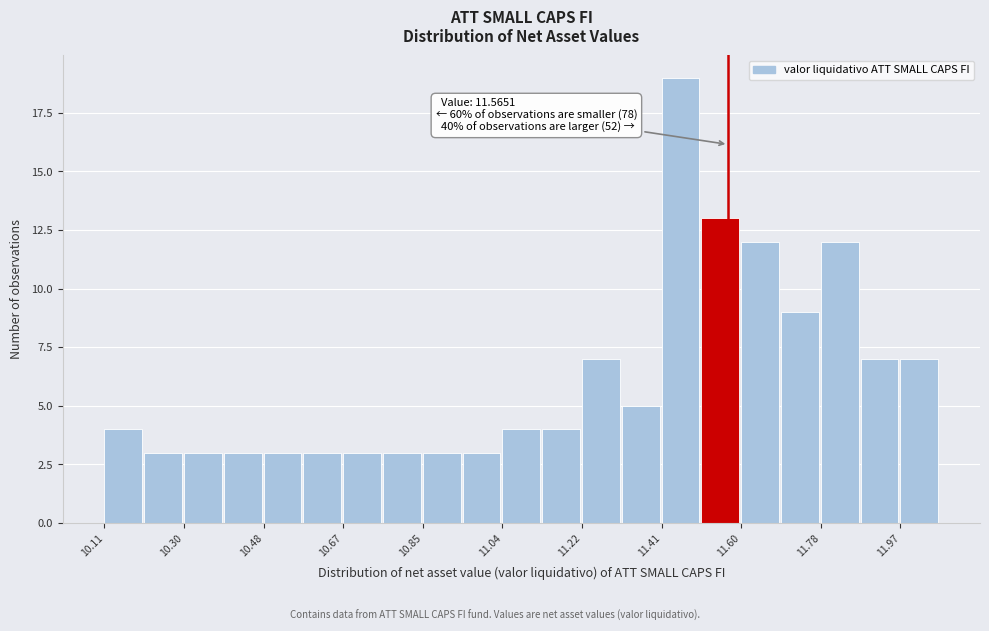

Over which range of the x-axis is the bar tallest?

11.42 to 11.50